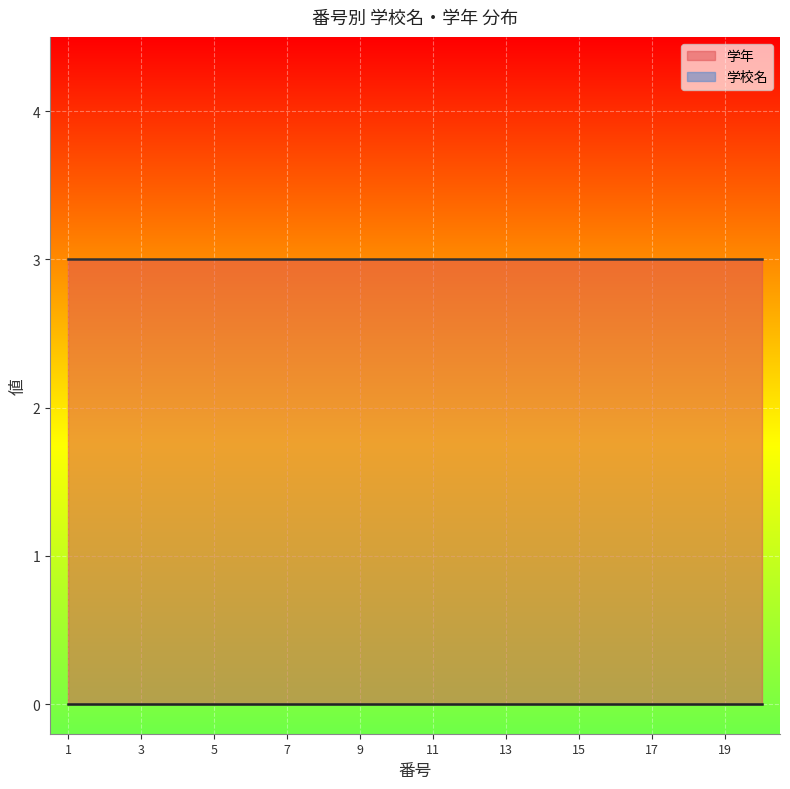

Reading left to right, extract all data points from this chart.

学校名: 0	0	0	0	0	0	0	0	0	0	0	0	0	0	0	0	0	0	0	0
学年: 3	3	3	3	3	3	3	3	3	3	3	3	3	3	3	3	3	3	3	3